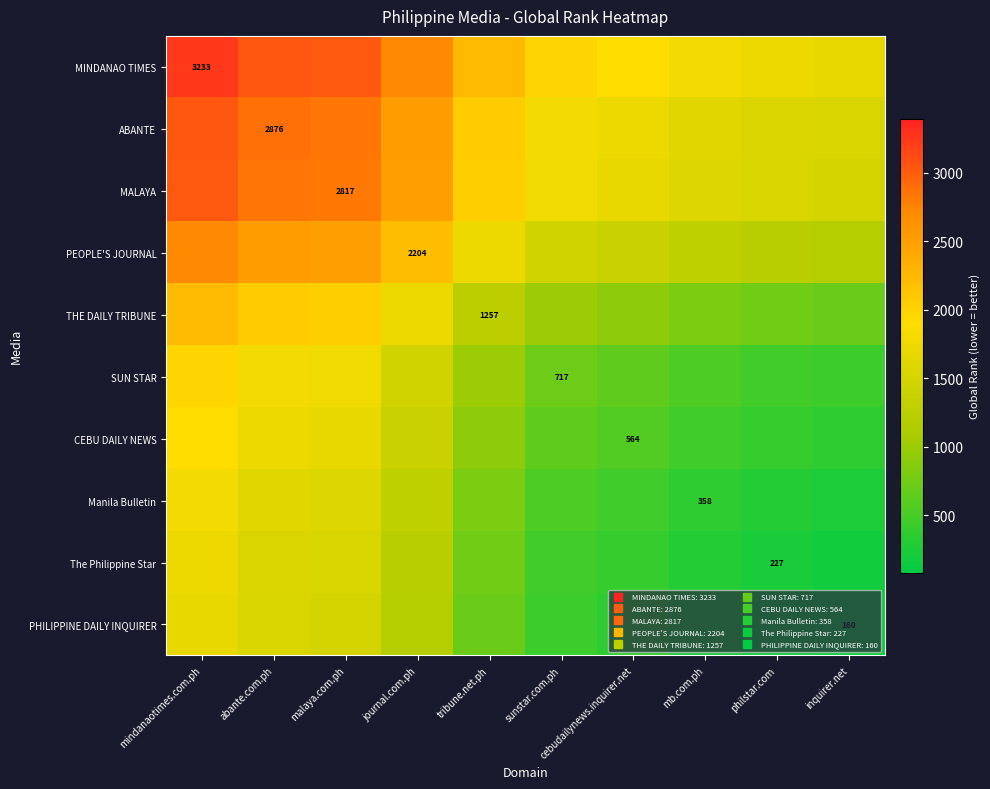

Which series changed the most between journal.com.ph and tribune.net.ph?

MINDANAO TIMES